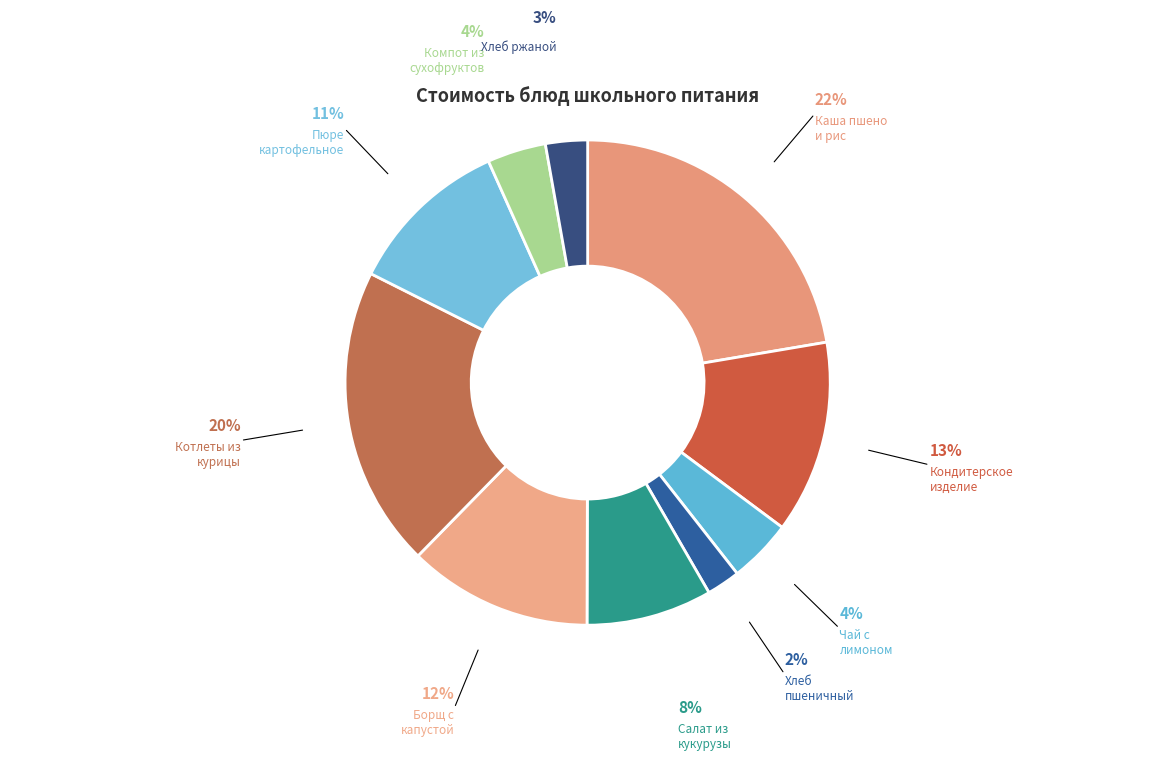

How many segments does this pie chart have?

10